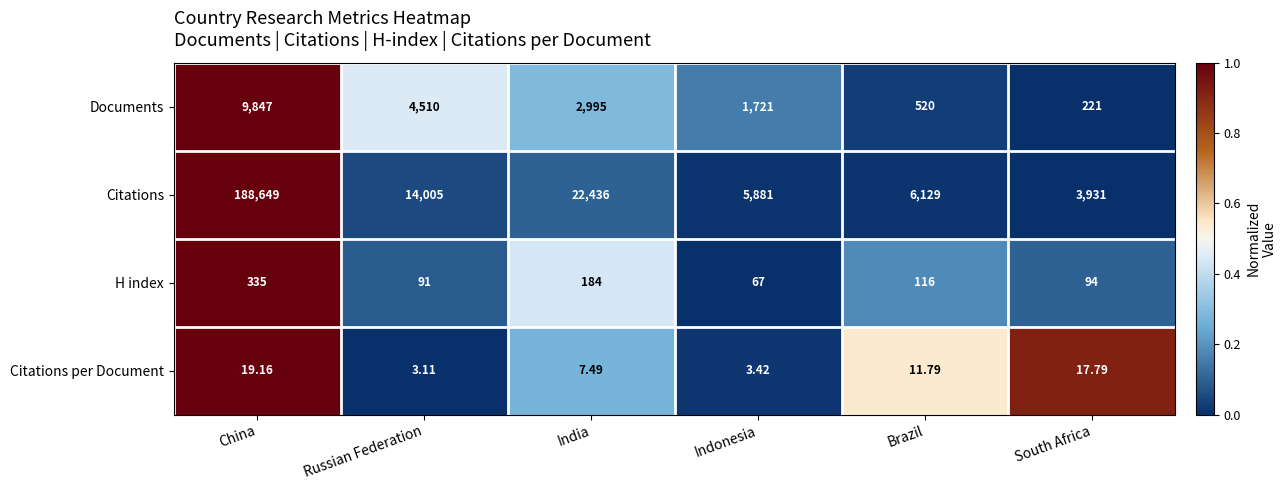

Where does the H index series first go above 116?

China